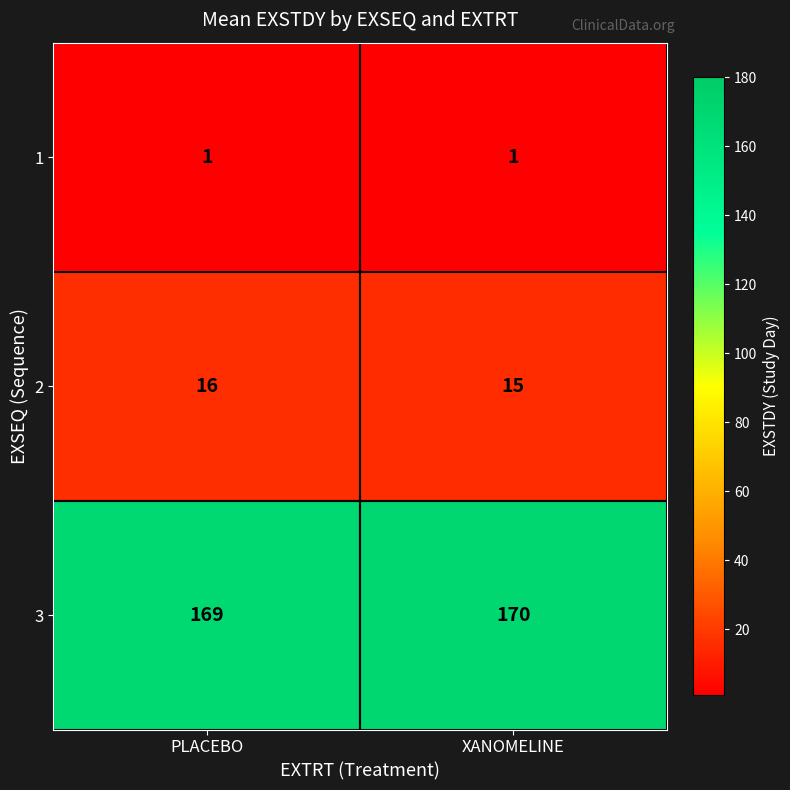

Which series has the largest total across all categories?

3